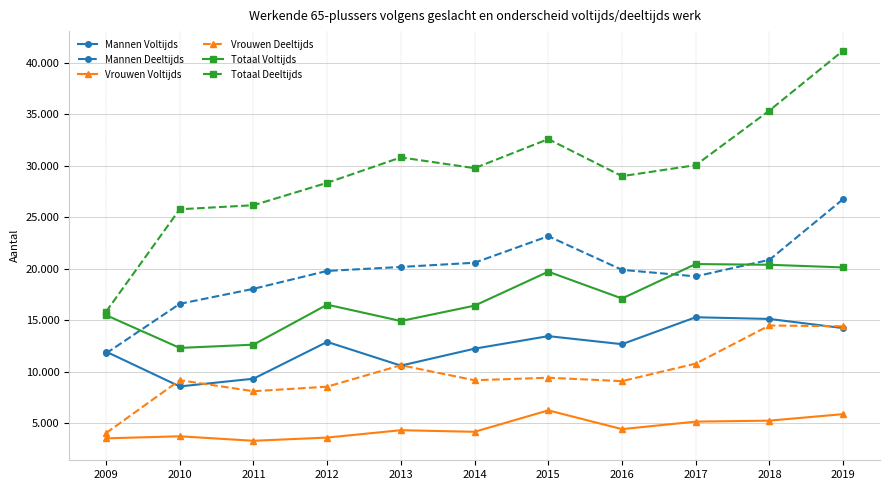

Does the chart have visible grid lines?

Yes